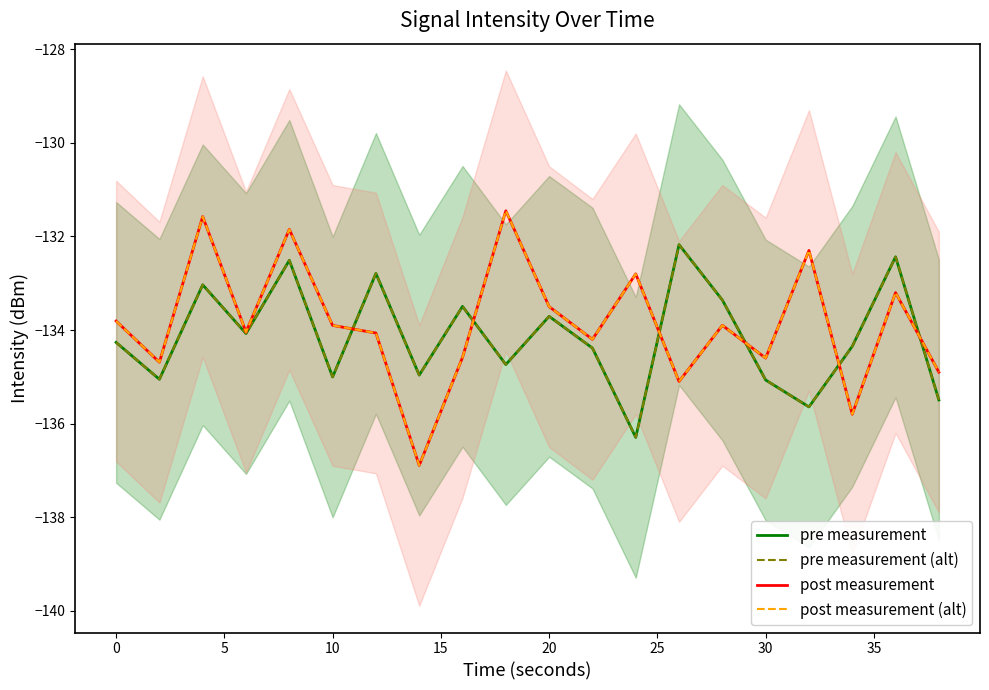

How many times do pre measurement (alt) and post measurement (alt) cross each other?

6